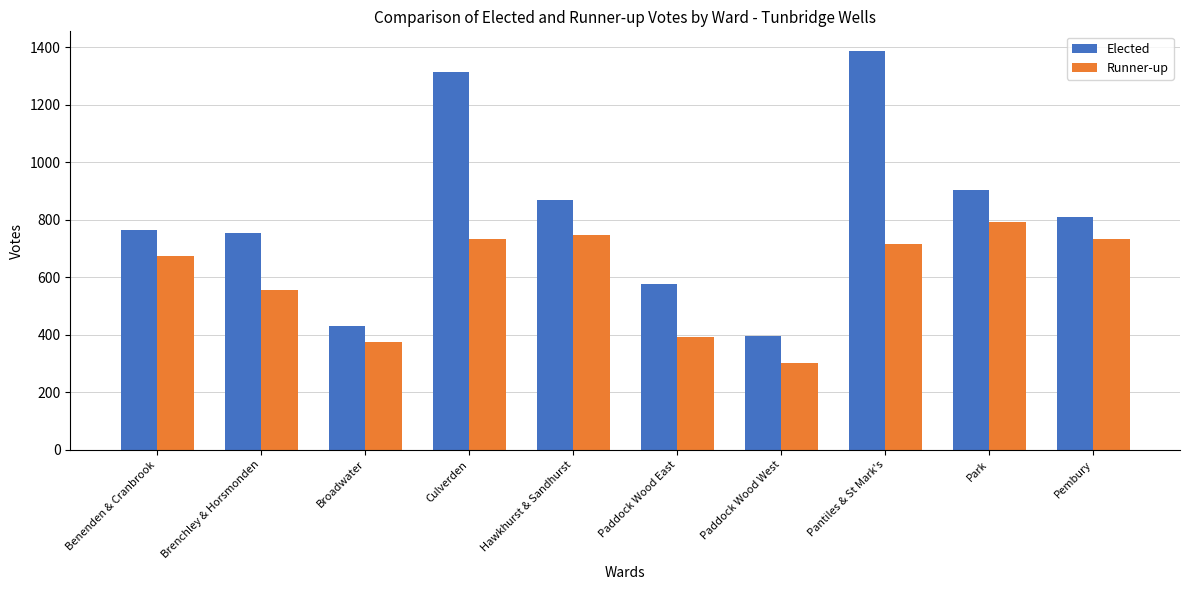

Rank the series by their maximum value, from lowest to highest.

Runner-up, Elected